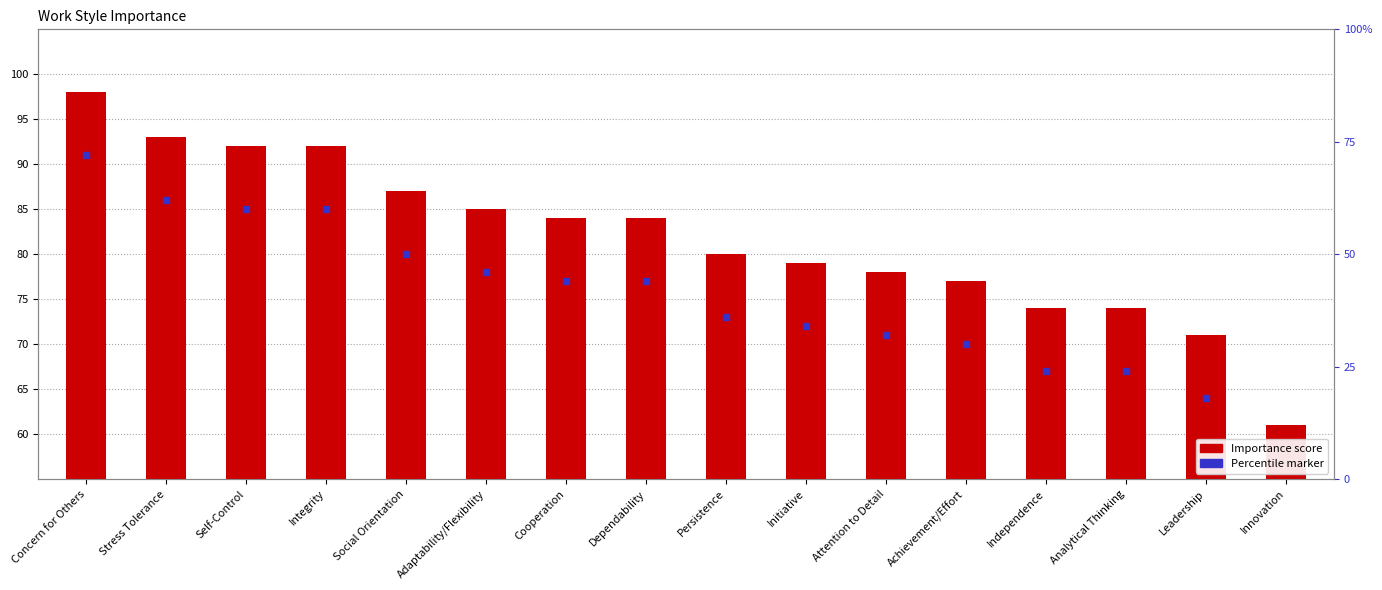

Reading left to right, list all the values displayed in this chart.

98	93	92	92	87	85	84	84	80	79	78	77	74	74	71	61